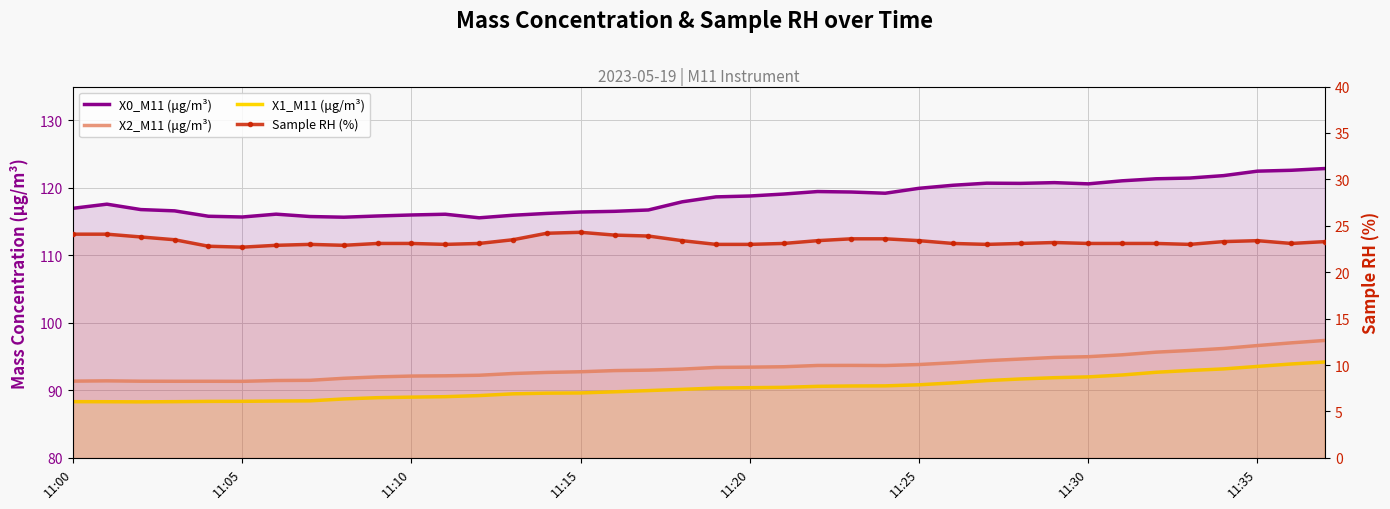

Reading left to right, extract all data points from this chart.

X0_M11 (μg/m³): 117.0	117.6	116.8	116.6	115.8	115.7	116.1	115.8	115.7	115.8	116.0	116.1	115.6	115.9	116.2	116.4	116.5	116.7	117.9	118.7	118.8	119.1	119.5	119.4	119.2	119.9	120.4	120.7	120.7	120.8	120.6	121.0	121.3	121.5	121.8	122.5	122.6	122.9
X2_M11 (μg/m³): 91.4	91.4	91.4	91.3	91.3	91.3	91.5	91.5	91.8	92.0	92.1	92.2	92.2	92.5	92.7	92.8	92.9	93.0	93.2	93.4	93.4	93.5	93.7	93.7	93.7	93.8	94.1	94.4	94.6	94.9	95.0	95.3	95.7	95.9	96.2	96.6	97.0	97.4
X1_M11 (μg/m³): 88.3	88.3	88.3	88.3	88.4	88.4	88.4	88.5	88.7	88.9	89.0	89.1	89.2	89.5	89.6	89.6	89.8	90.0	90.2	90.3	90.4	90.5	90.6	90.7	90.7	90.8	91.1	91.5	91.7	91.9	92.0	92.3	92.7	93.0	93.2	93.5	93.9	94.2
Sample RH (%): 24.1	24.1	23.8	23.5	22.8	22.7	22.9	23.0	22.9	23.1	23.1	23.0	23.1	23.5	24.2	24.3	24.0	23.9	23.4	23.0	23.0	23.1	23.4	23.6	23.6	23.4	23.1	23.0	23.1	23.2	23.1	23.1	23.1	23.0	23.3	23.4	23.1	23.3